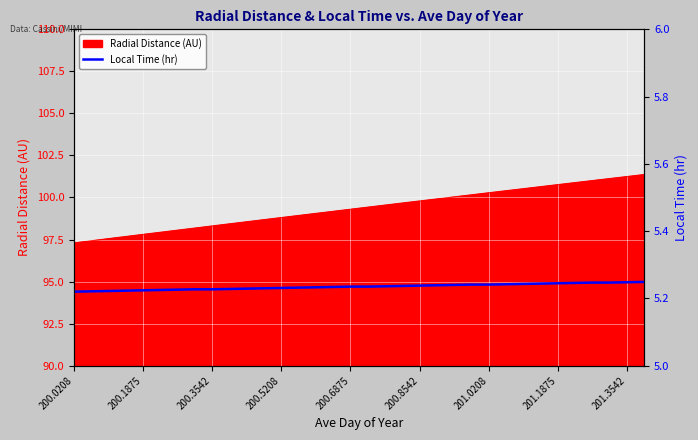

Is it true that the value at 27 is 2.1?

False